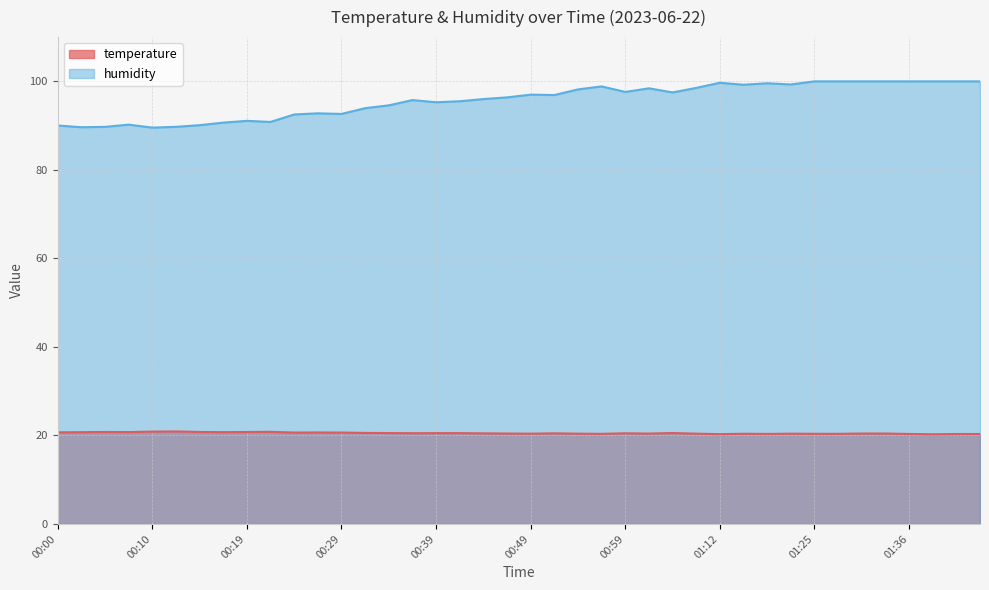

The humidity series shows 100.0 at 01:33. True or false?

True